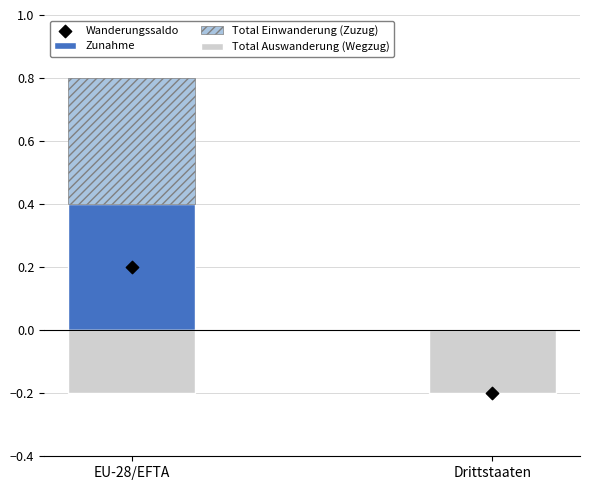

Which series has the widest spread of Y values?

Zunahme